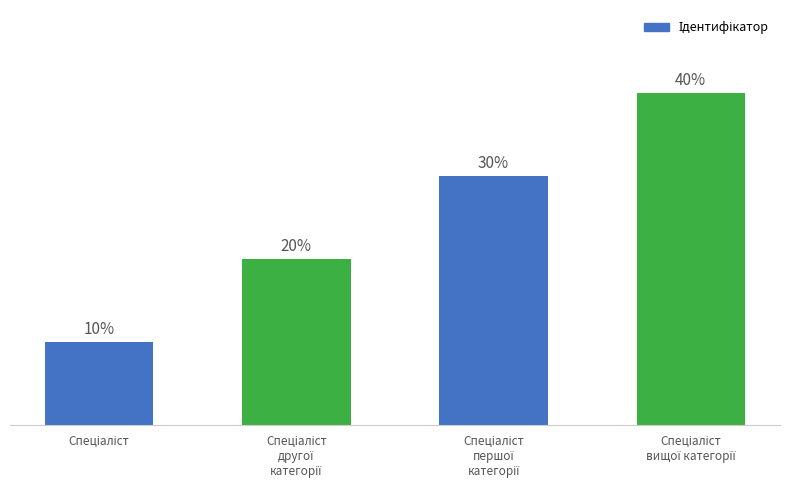

Is it true that the value at Спеціаліст
першої
категорії is 3?

True